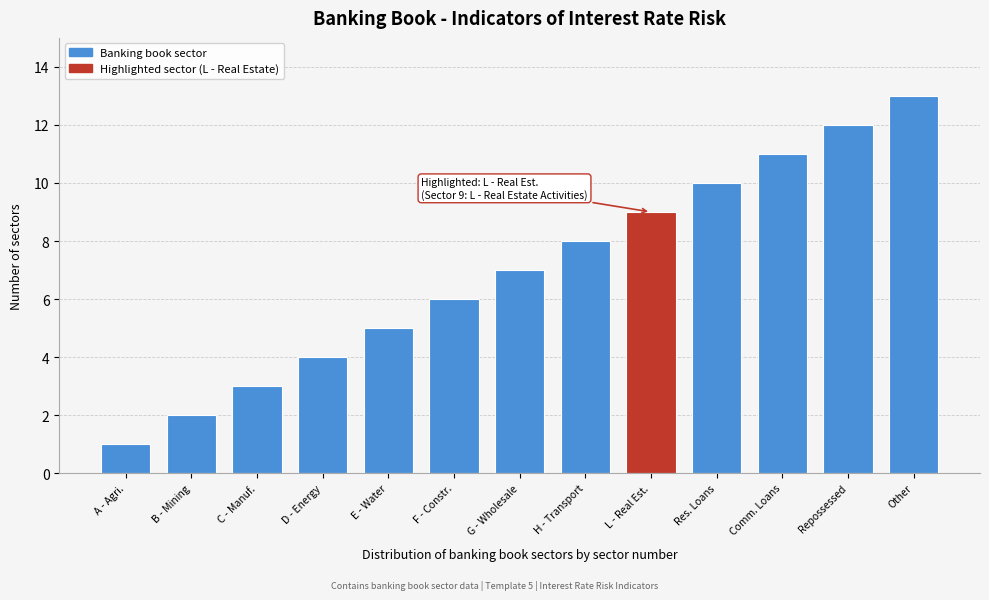

Rank the categories by value from highest to lowest.

Other, Repossessed, Comm. Loans, Res. Loans, L - Real Est., H - Transport, G - Wholesale, F - Constr., E - Water, D - Energy, C - Manuf., B - Mining, A - Agri.